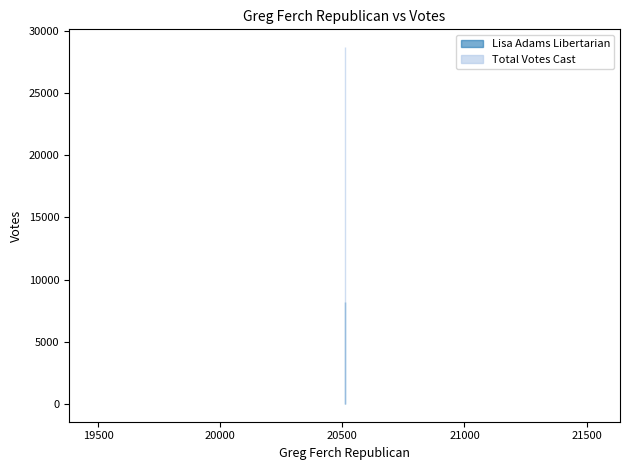

Reading right to left, list all the values displayed in this chart.

Lisa Adams Libertarian: 8178	8178
Total Votes Cast: 28687	28687